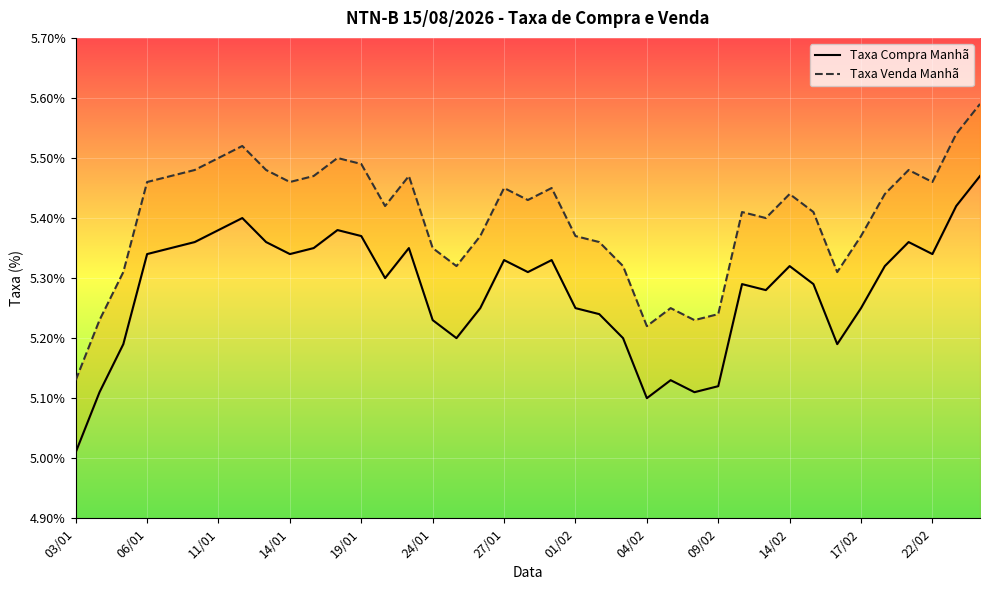

The value of Taxa Compra Manhã at 03/01 is 0.1. True or false?

True